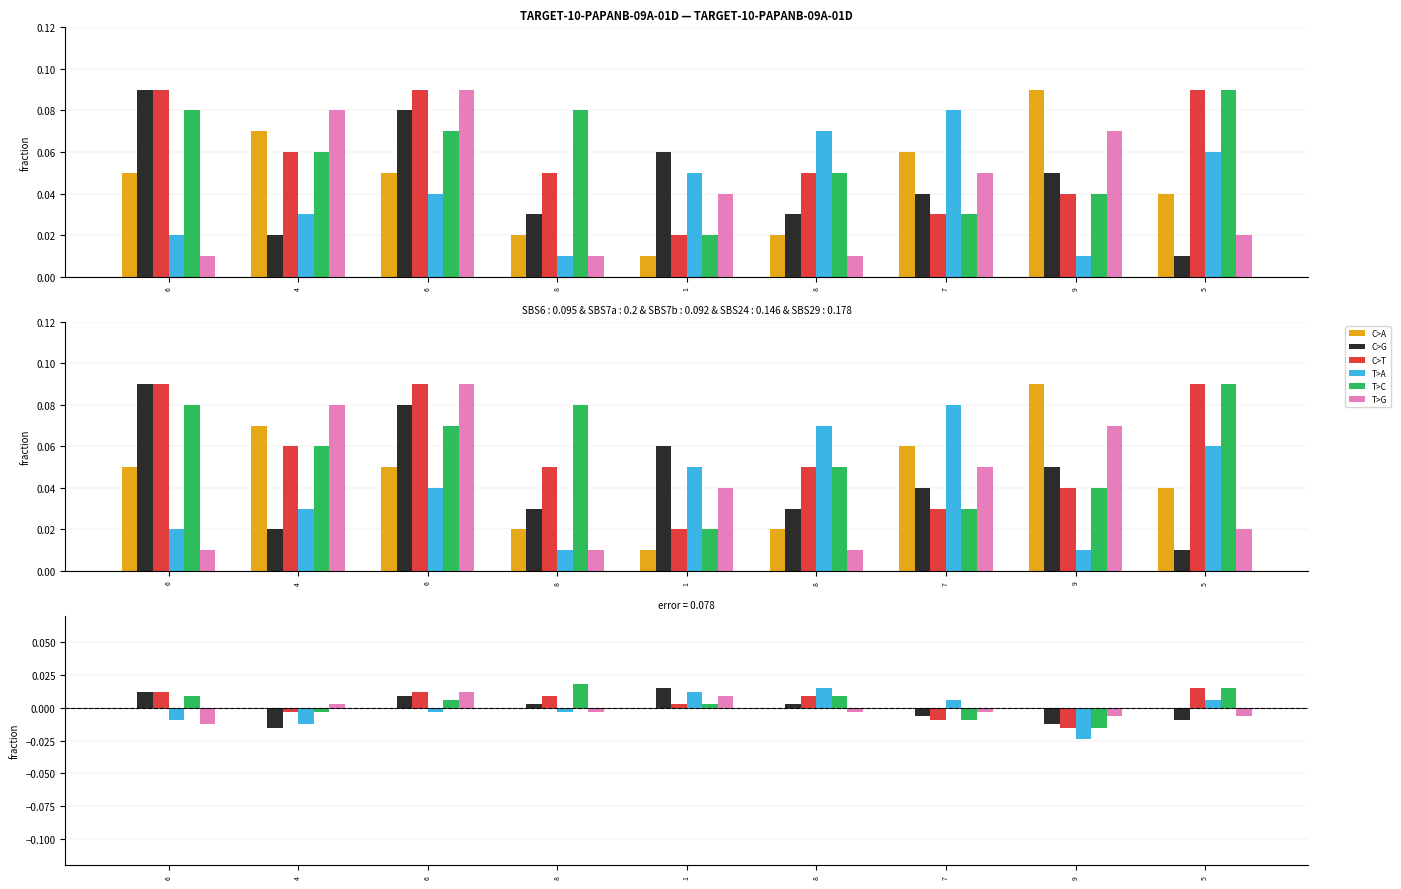

Are the bars grouped side by side (vs. stacked)?

Yes